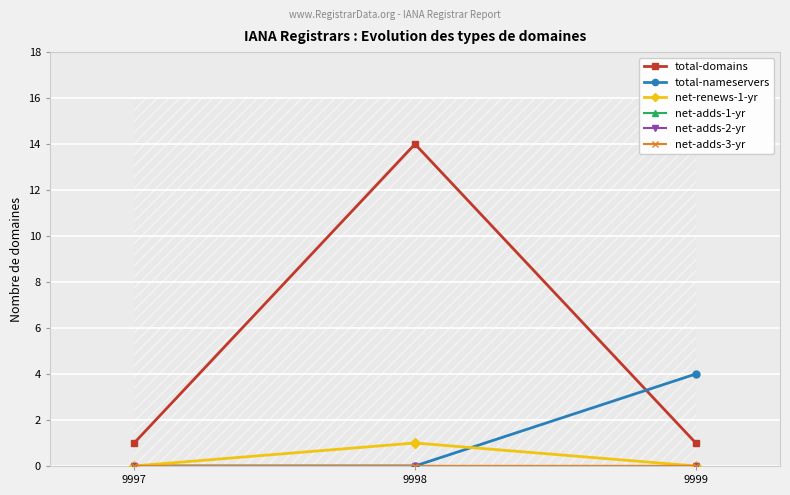

Reading left to right, what are all the values shown in this chart?

total-domains: 9997=1	9998=14	9999=1
total-nameservers: 9997=0	9998=0	9999=4
net-renews-1-yr: 9997=0	9998=1	9999=0
net-adds-1-yr: 9997=0	9998=0	9999=0
net-adds-2-yr: 9997=0	9998=0	9999=0
net-adds-3-yr: 9997=0	9998=0	9999=0